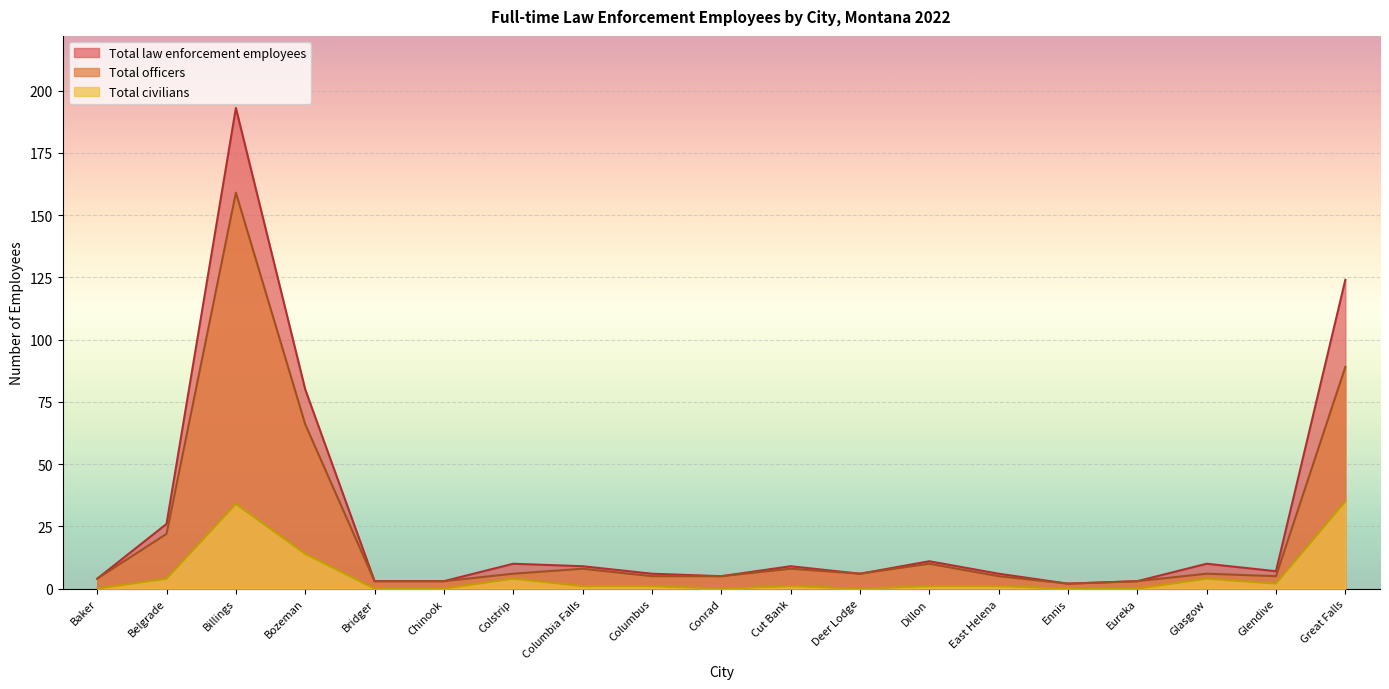

Which series has the widest spread of values?

Total law enforcement employees